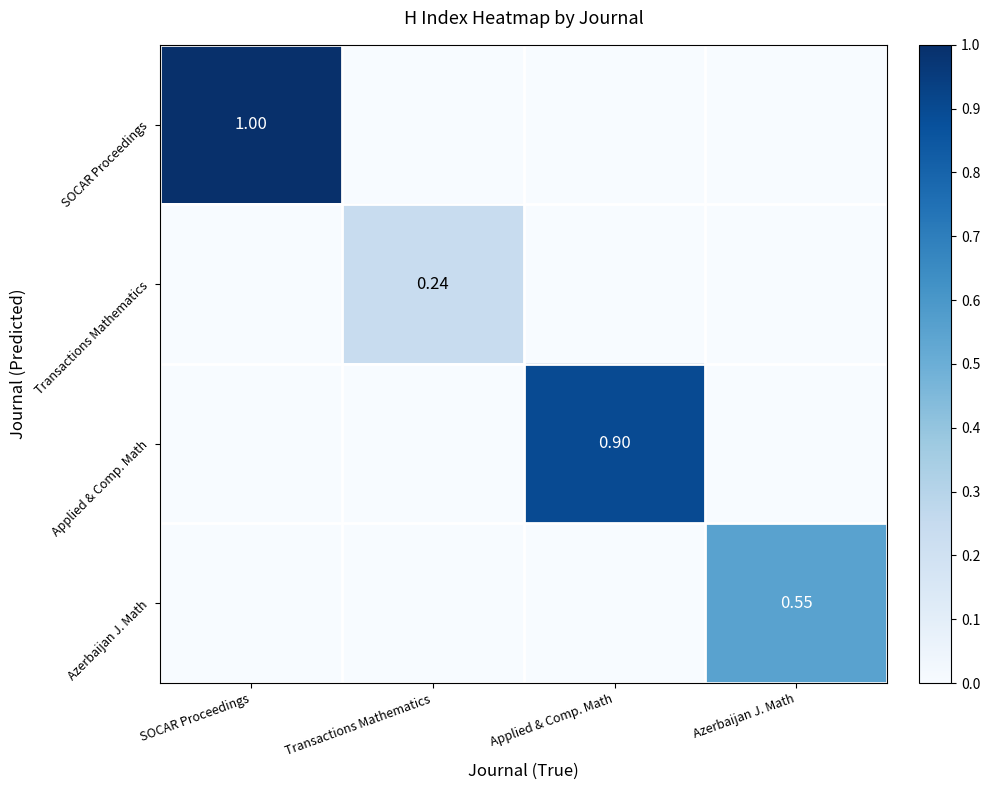

Is the value of Applied & Comp. Math at Transactions Mathematics greater than the value of Transactions Mathematics at Applied & Comp. Math?

No